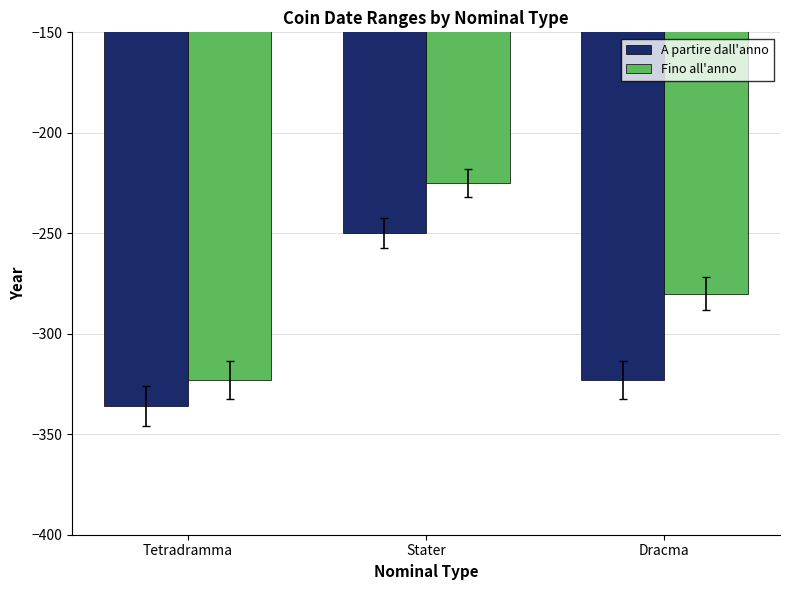

Which series changed the most between Stater and Dracma?

A partire dall'anno